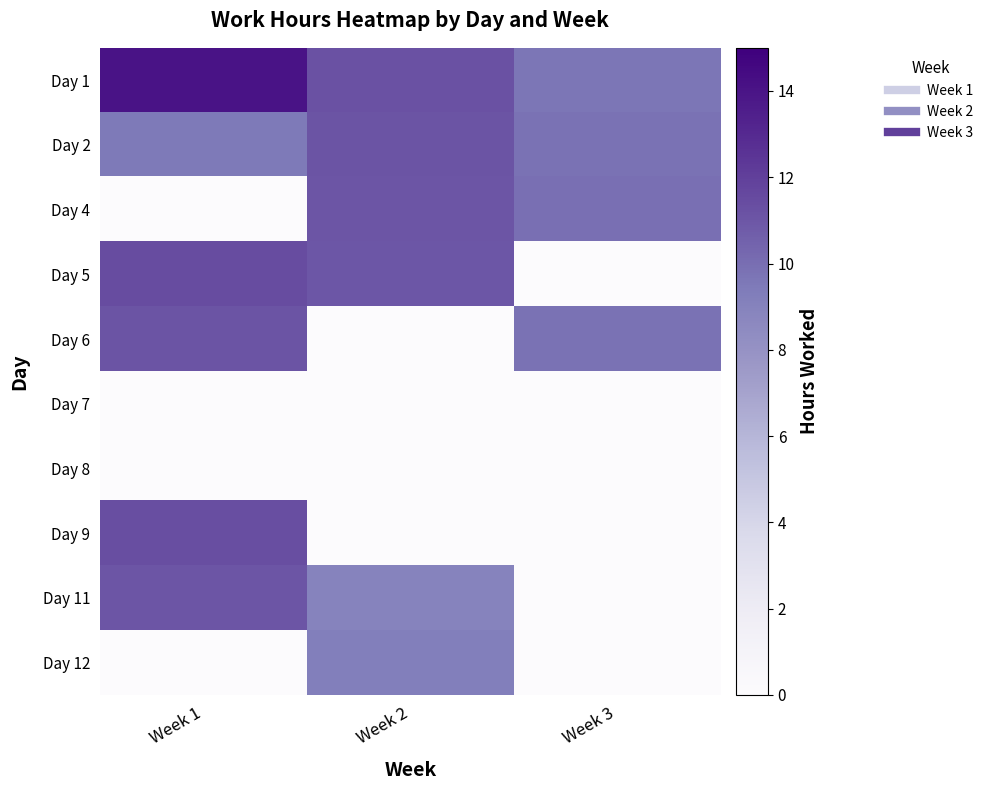

At how many categories does at least one series exceed 7?

3